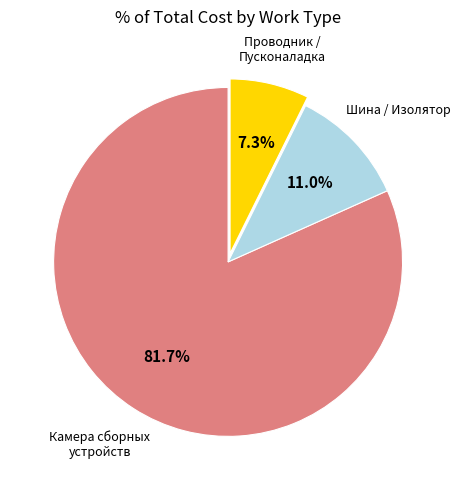

Is there any slice that represents more than half of the pie?

Yes